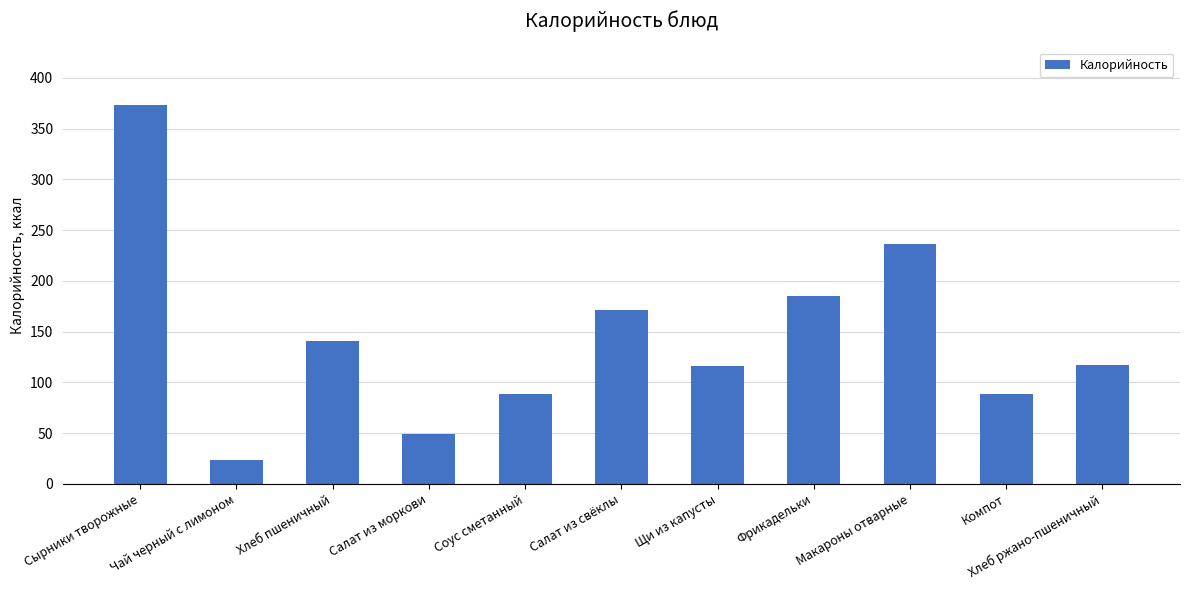

What is the average value?

144.5